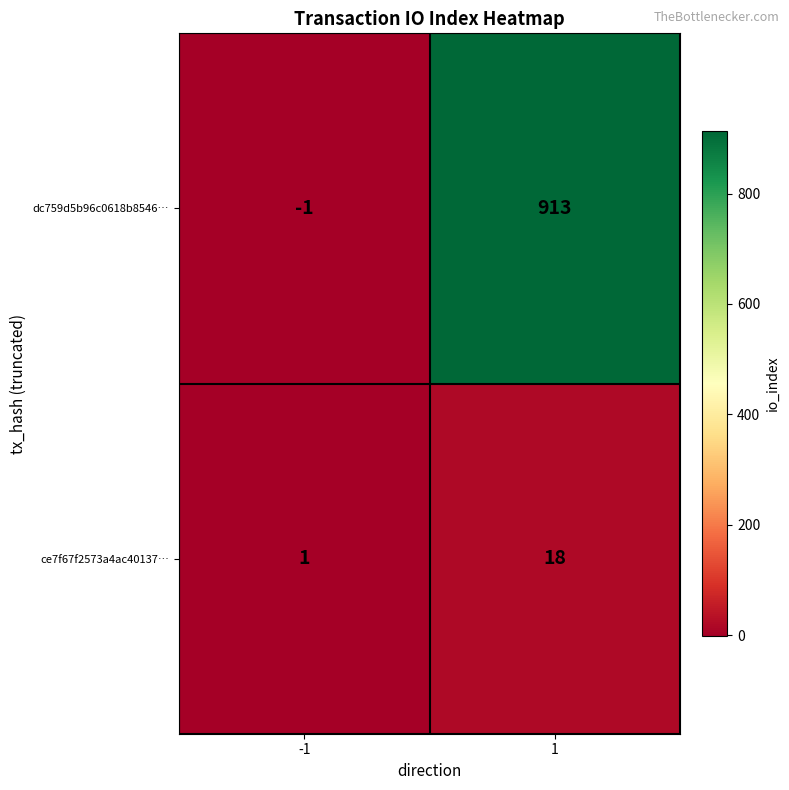

Reading left to right, what are all the values shown in this chart?

dc759d5b96c0618b8546…: -1=-1	1=913
ce7f67f2573a4ac40137…: -1=1	1=18